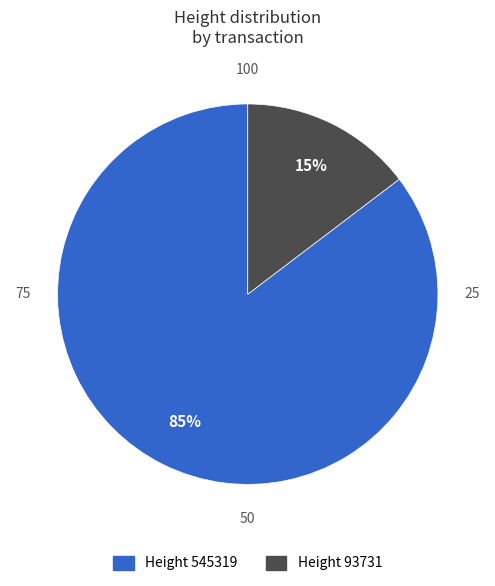

To the nearest percent, what is the average slice percentage?

50%